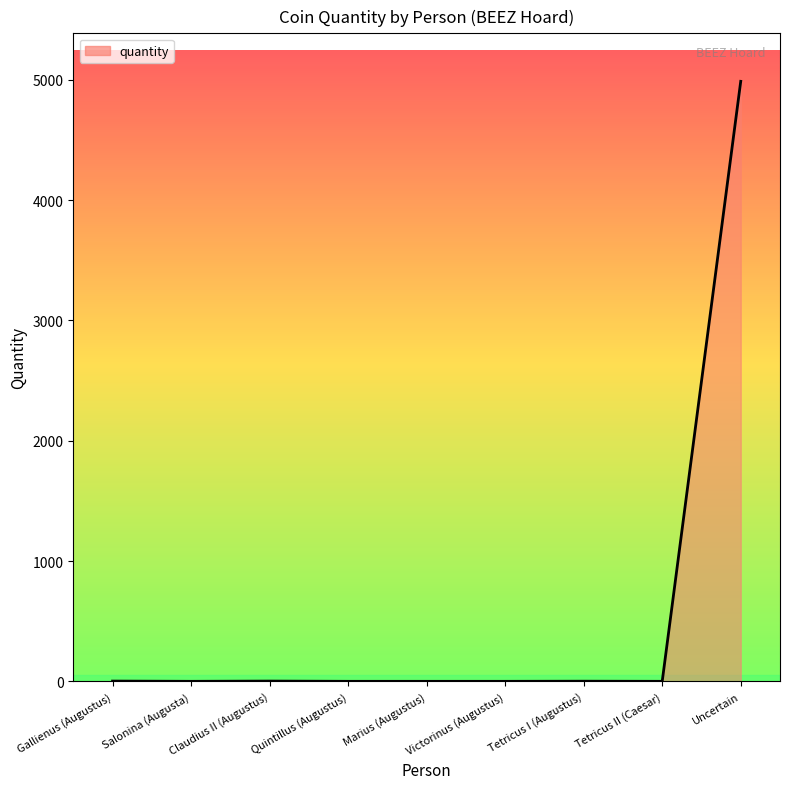

Which has a higher value, Salonina (Augusta) or Uncertain?

Uncertain